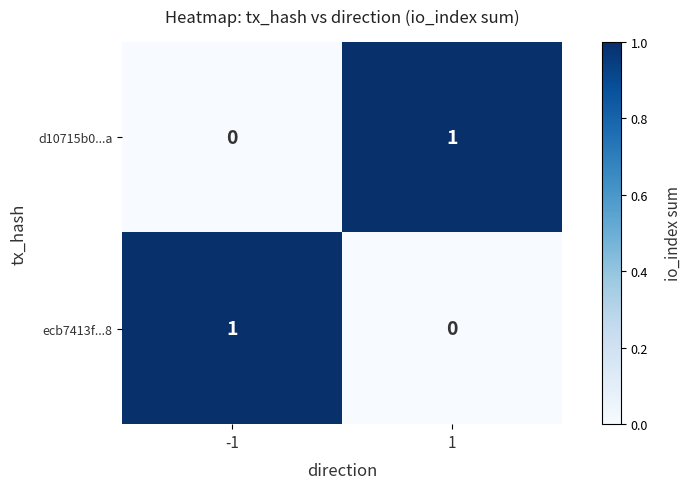

Is it true that d10715b0...a equals -1 at -1?

False